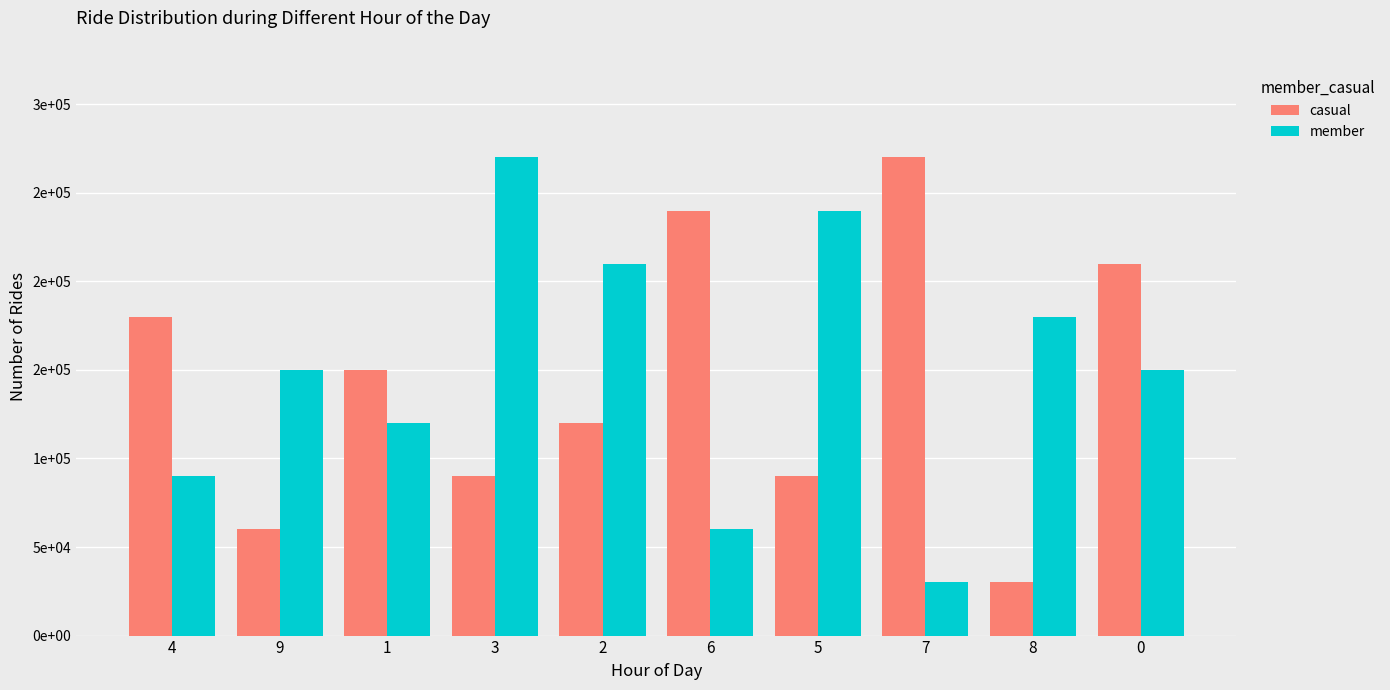

At which label does casual first exceed 150000?

4